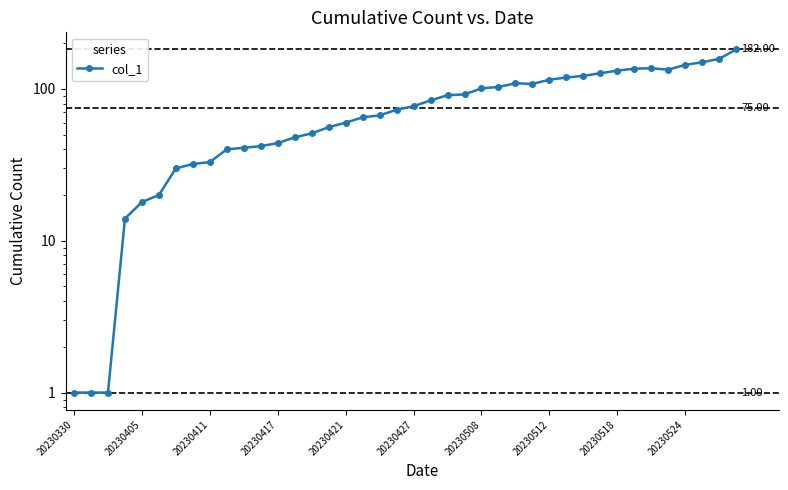

What is the change in value from 20230508 to 13?

+18